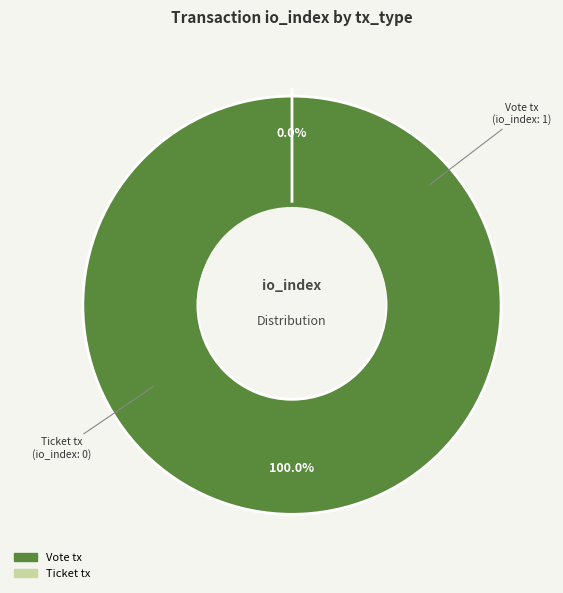

How many slices are in this pie chart?

2